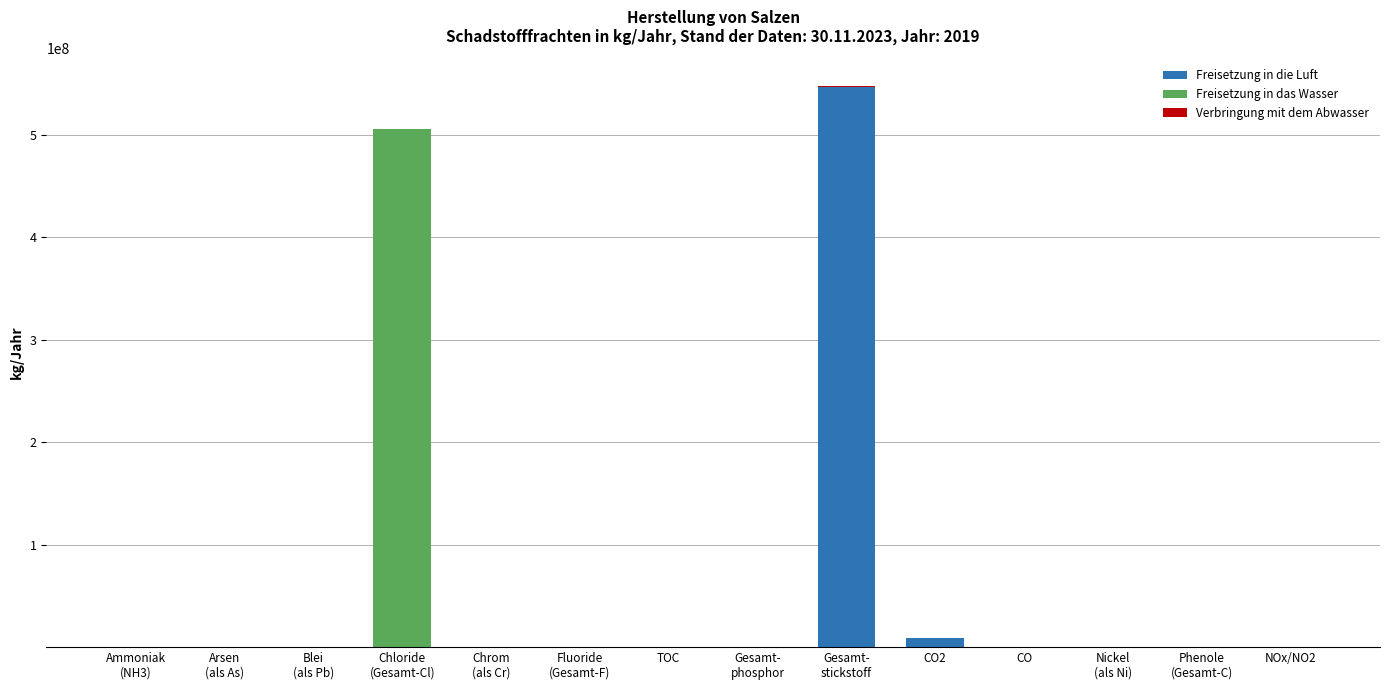

What is the maximum value for Freisetzung in die Luft?

547000000